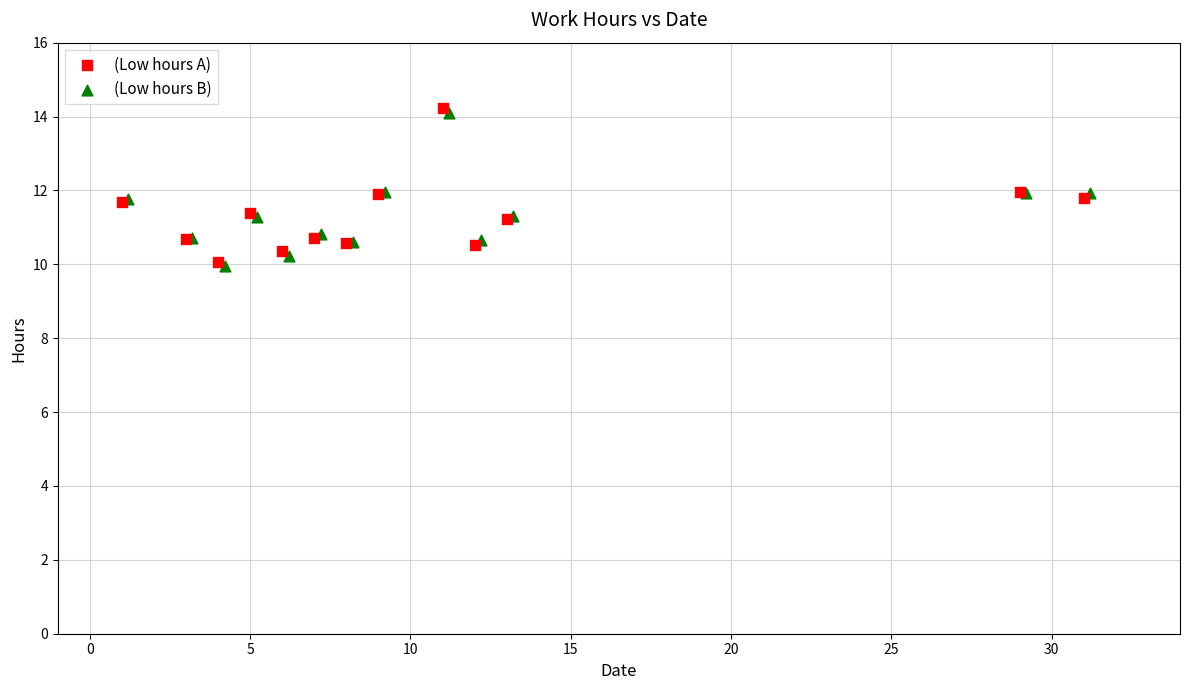

Which series has the largest Y range (max minus min)?

(Low hours A)